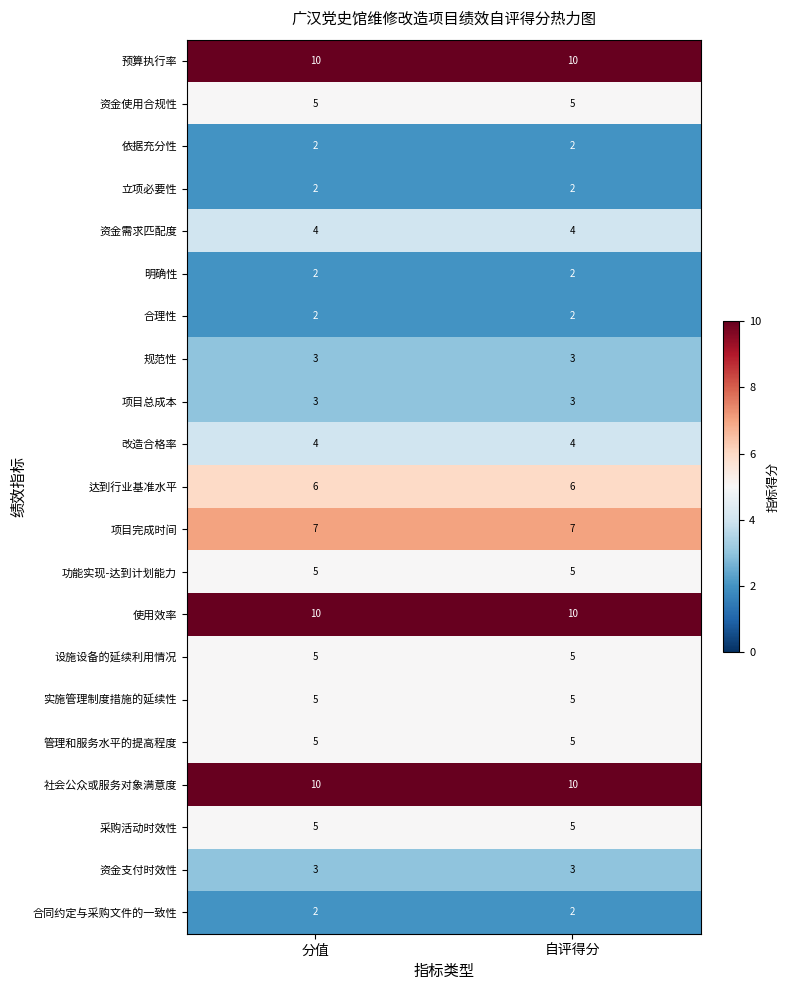

The value of 项目总成本 at 分值 is 3. True or false?

True